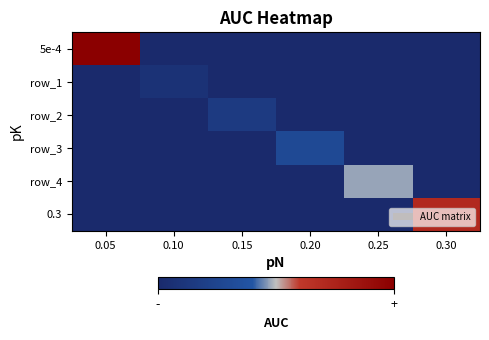

How many row_4 values are between 0 and 1?

6